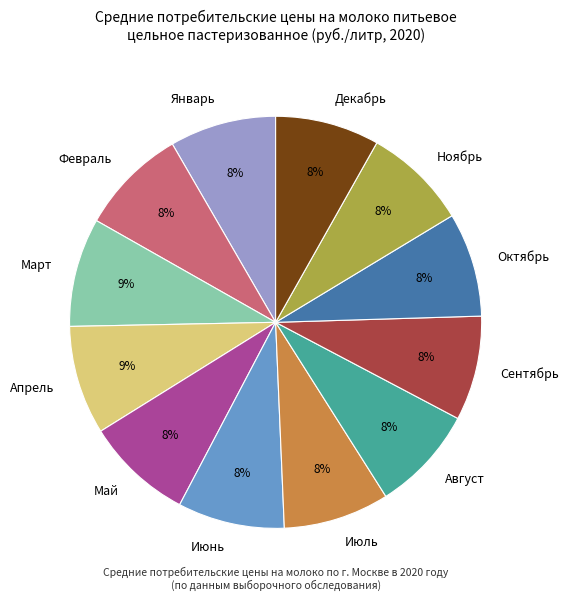

Is there any slice that represents more than half of the pie?

No